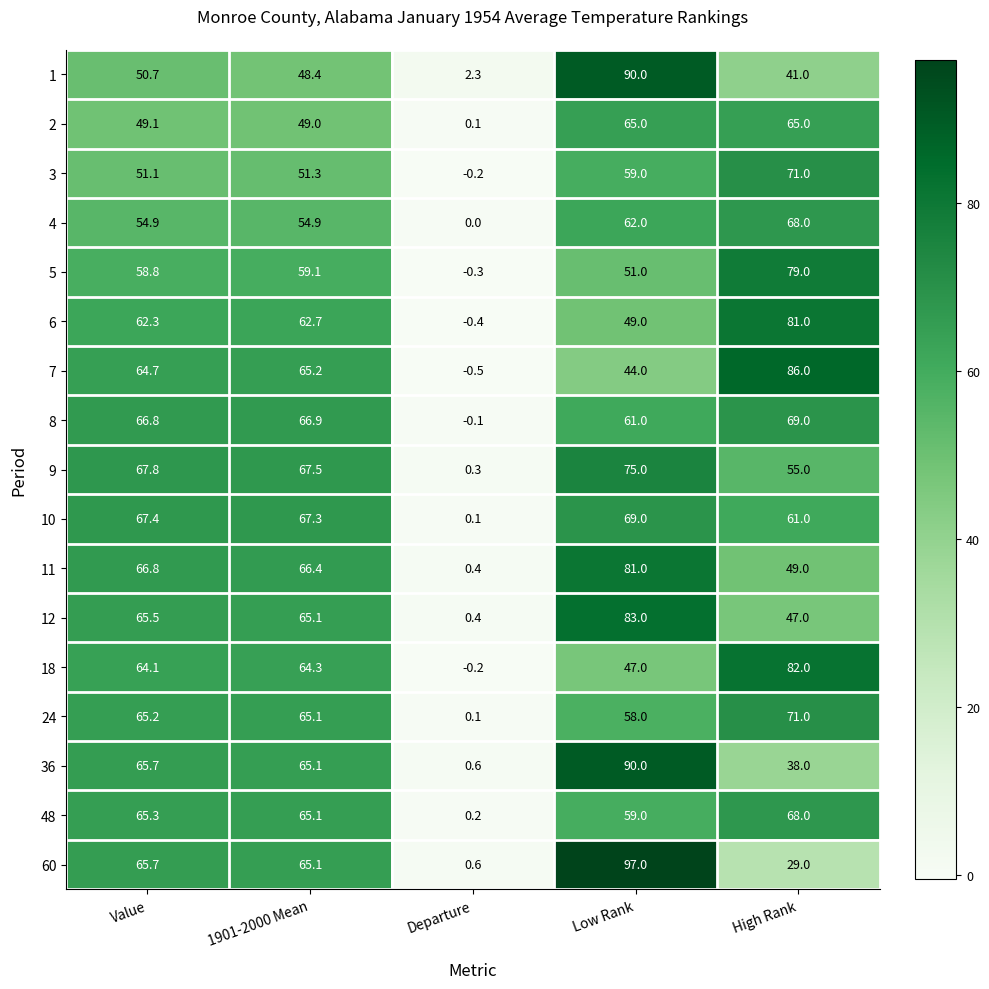

Which series changed the most between Low Rank and High Rank?

60